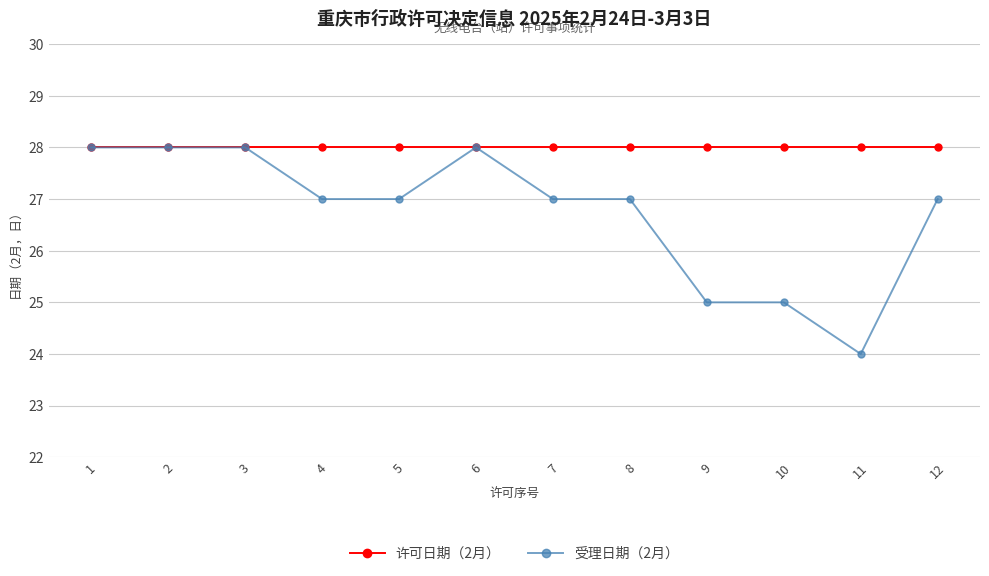

Is it true that 许可日期（2月） equals 15 at 6?

False